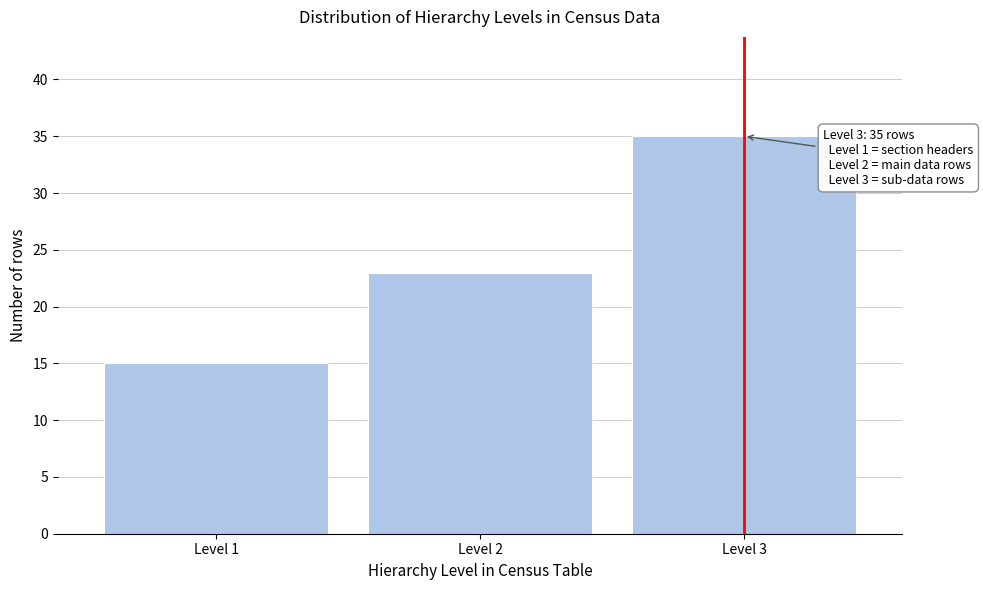

Reading left to right, what are all the values shown in this chart?

Level 1=15	Level 2=23	Level 3=35